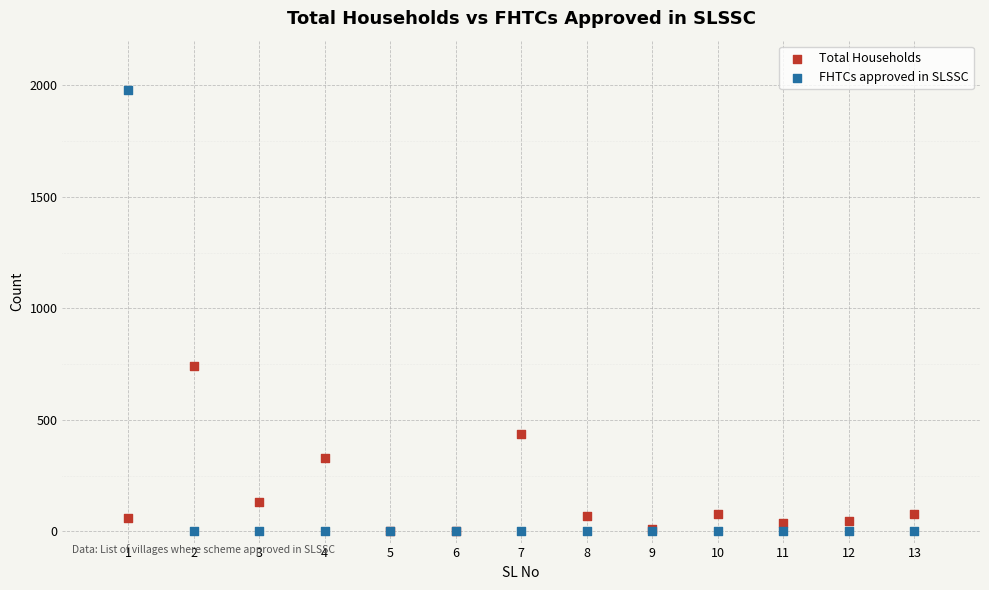

Which series has the largest Y range (max minus min)?

FHTCs approved in SLSSC